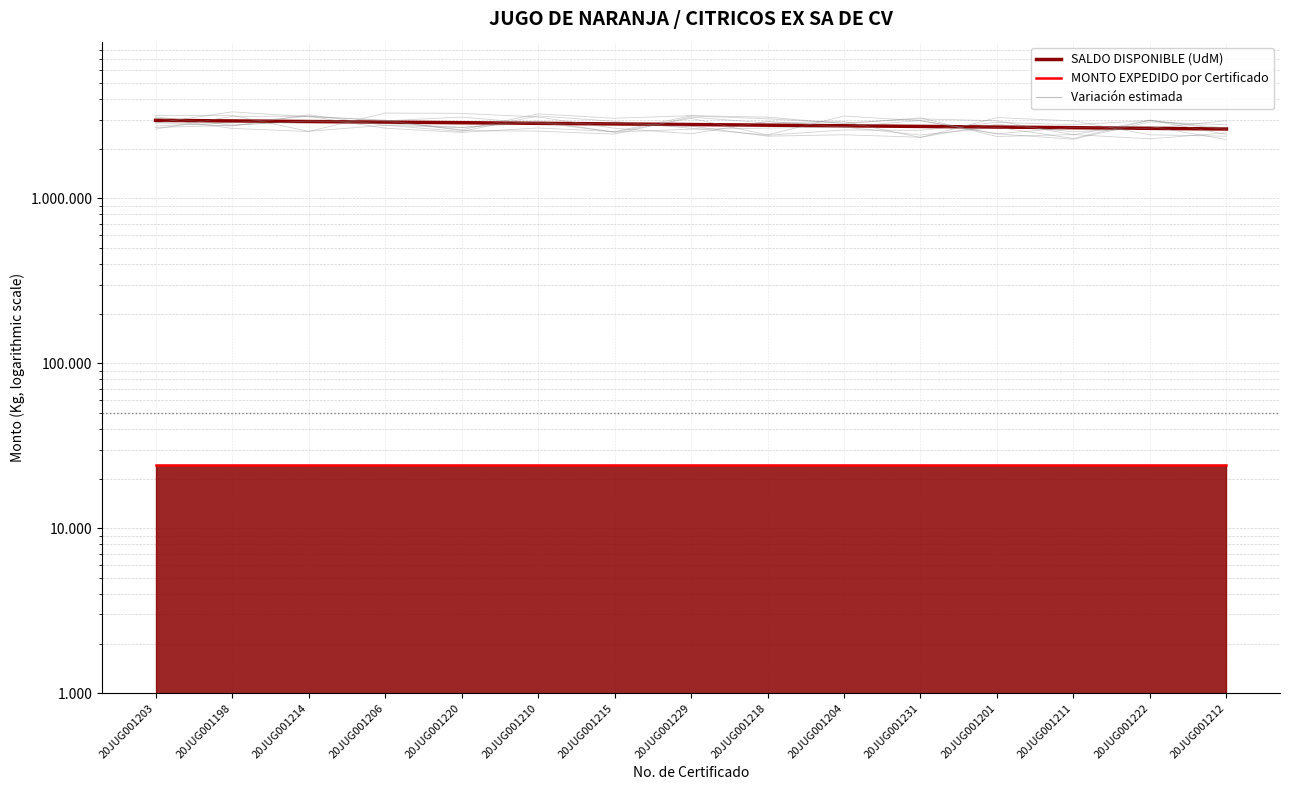

What is the total value across all series at 20JUG001201?

2734020